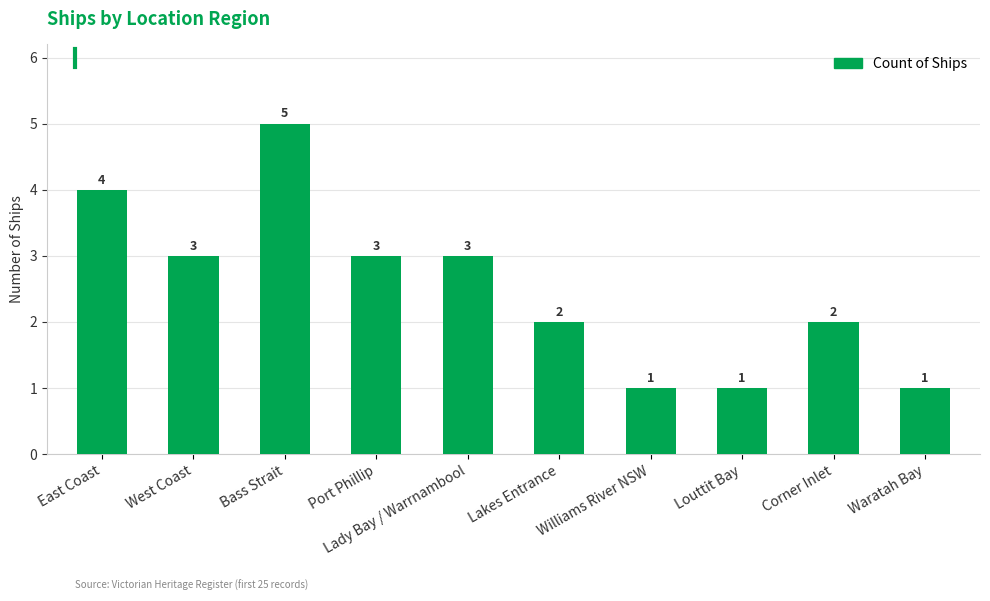

True or false: the data shows 3 at Corner Inlet.

False